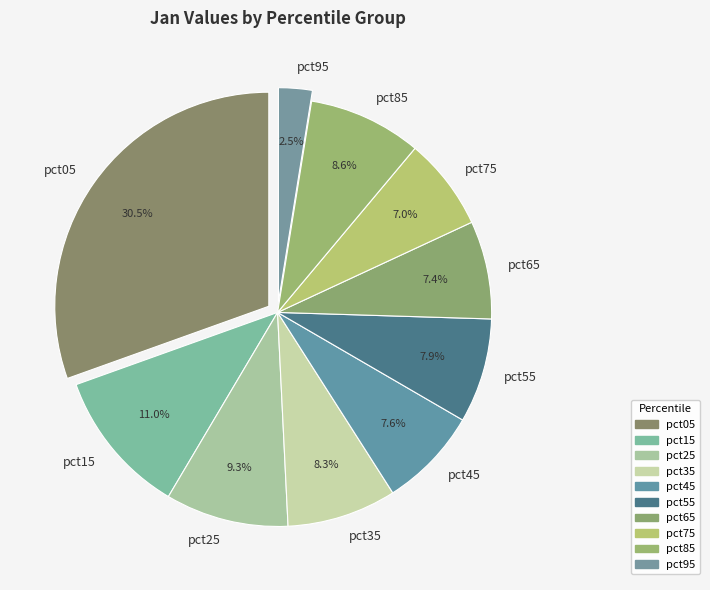

Which slice is the smallest?

pct95